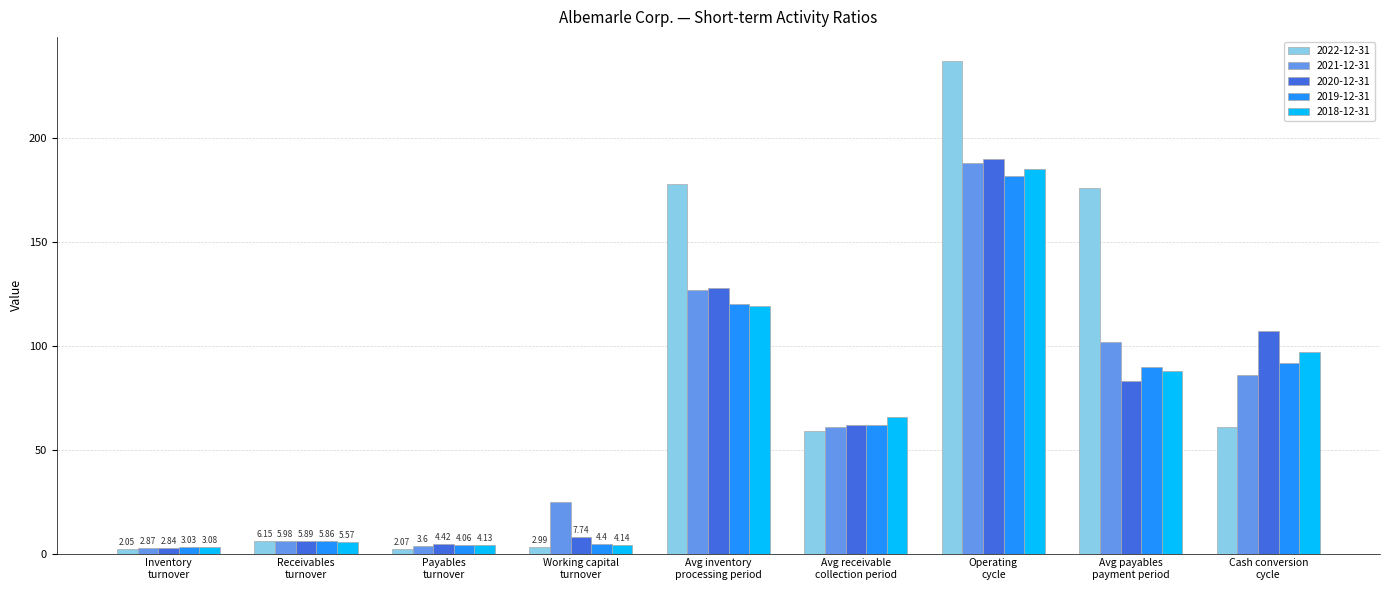

What is the spread (max minus min) of values at Cash conversion
cycle?

46.0